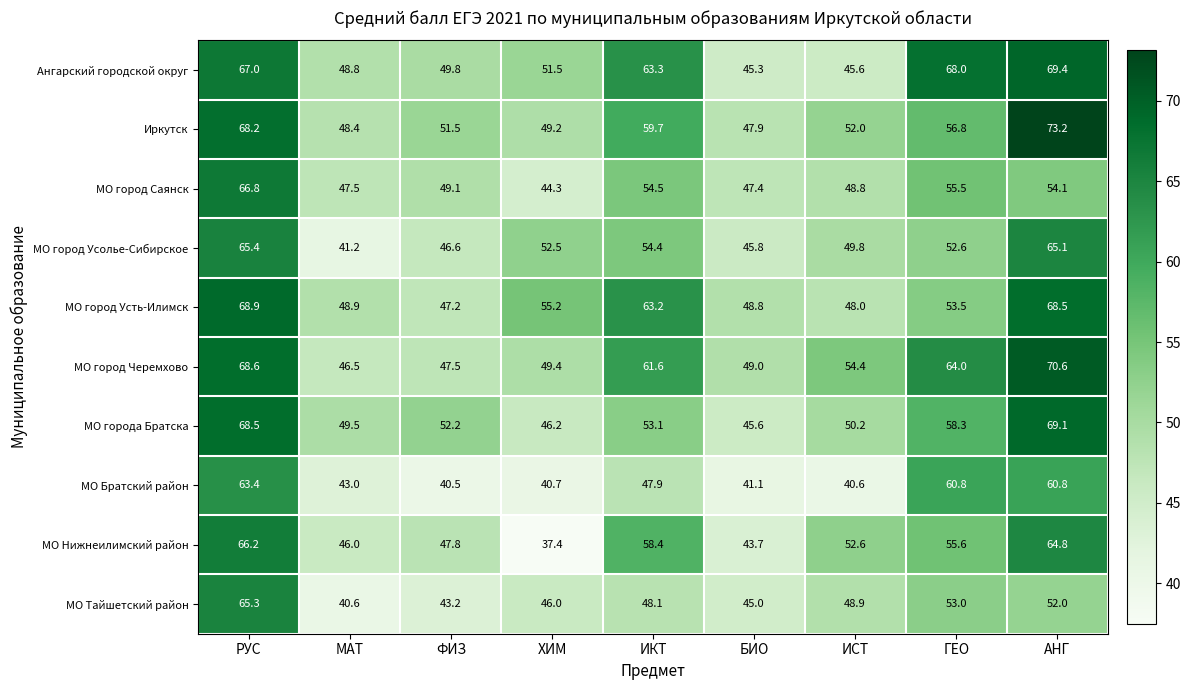

True or false: МО Братский район has a value of 63.4 at РУС.

True